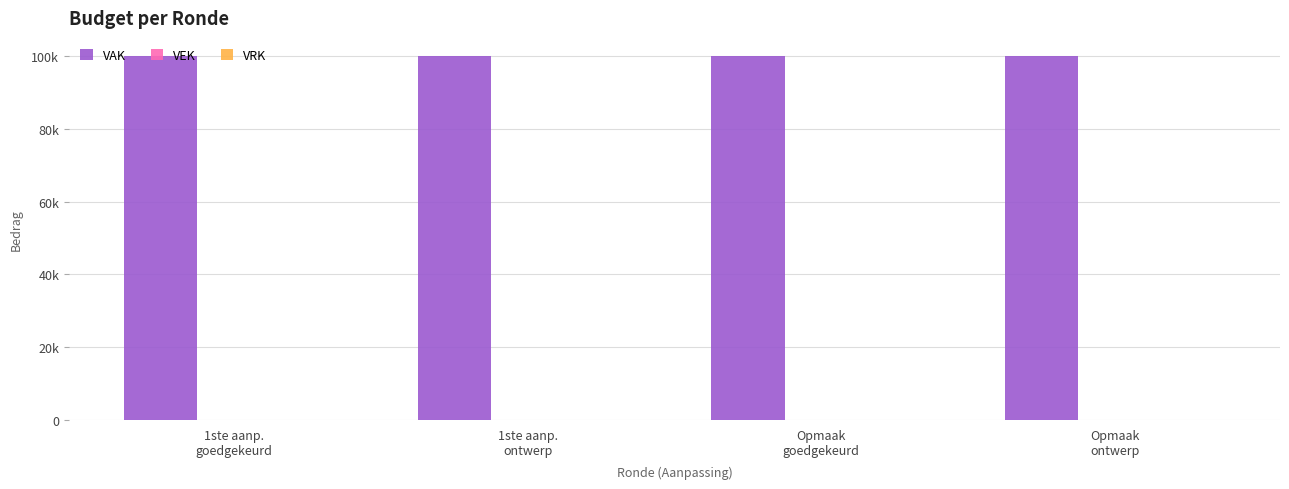

Reading right to left, list all the values displayed in this chart.

VAK: Opmaak
ontwerp=100000	Opmaak
goedgekeurd=100000	1ste aanp.
ontwerp=100000	1ste aanp.
goedgekeurd=100000
VEK: Opmaak
ontwerp=0	Opmaak
goedgekeurd=0	1ste aanp.
ontwerp=0	1ste aanp.
goedgekeurd=0
VRK: Opmaak
ontwerp=0	Opmaak
goedgekeurd=0	1ste aanp.
ontwerp=0	1ste aanp.
goedgekeurd=0